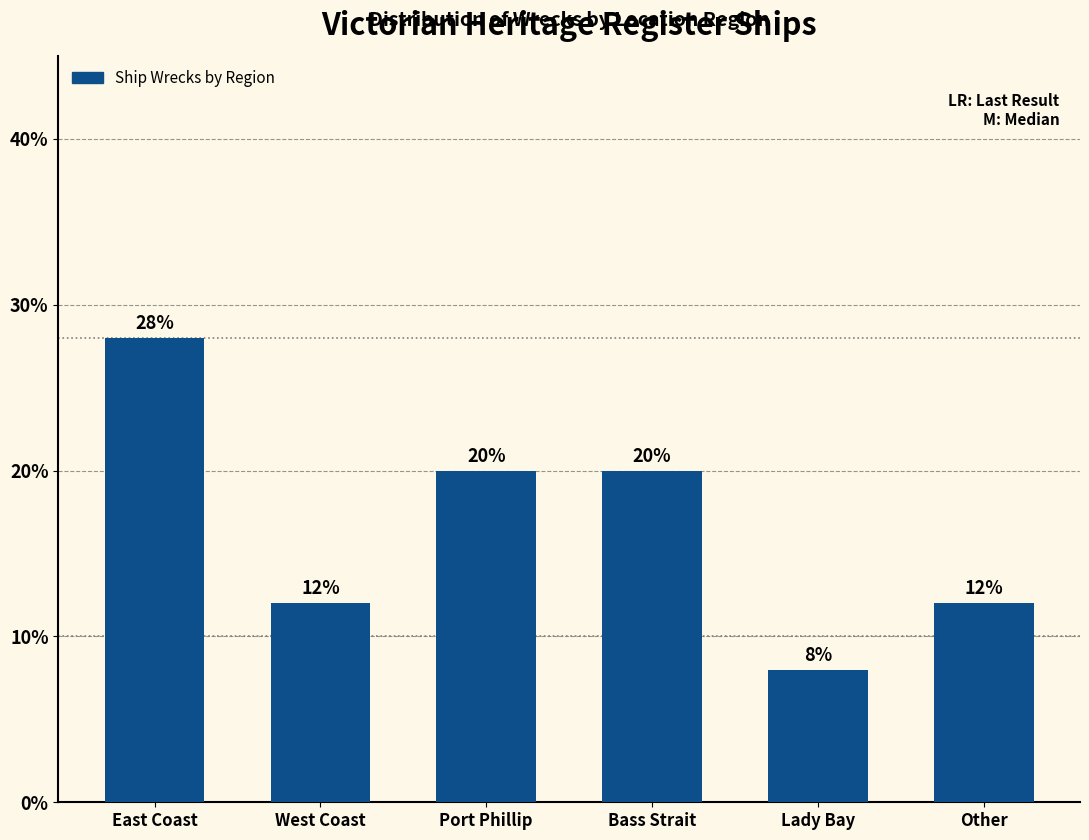

Reading right to left, extract all data points from this chart.

Other=12.0	Lady Bay=8.0	Bass Strait=20.0	Port Phillip=20.0	West Coast=12.0	East Coast=28.0